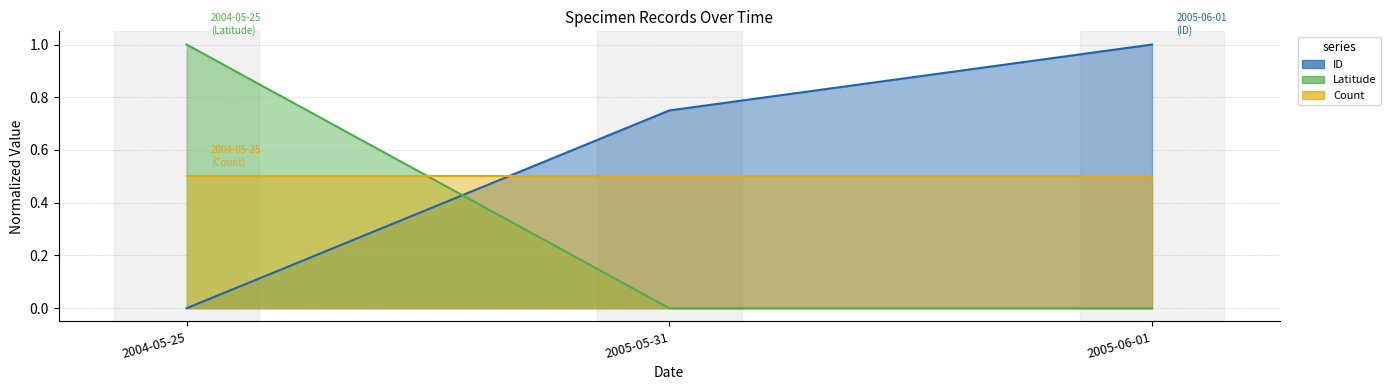

What is the average value of the Latitude series?

0.3